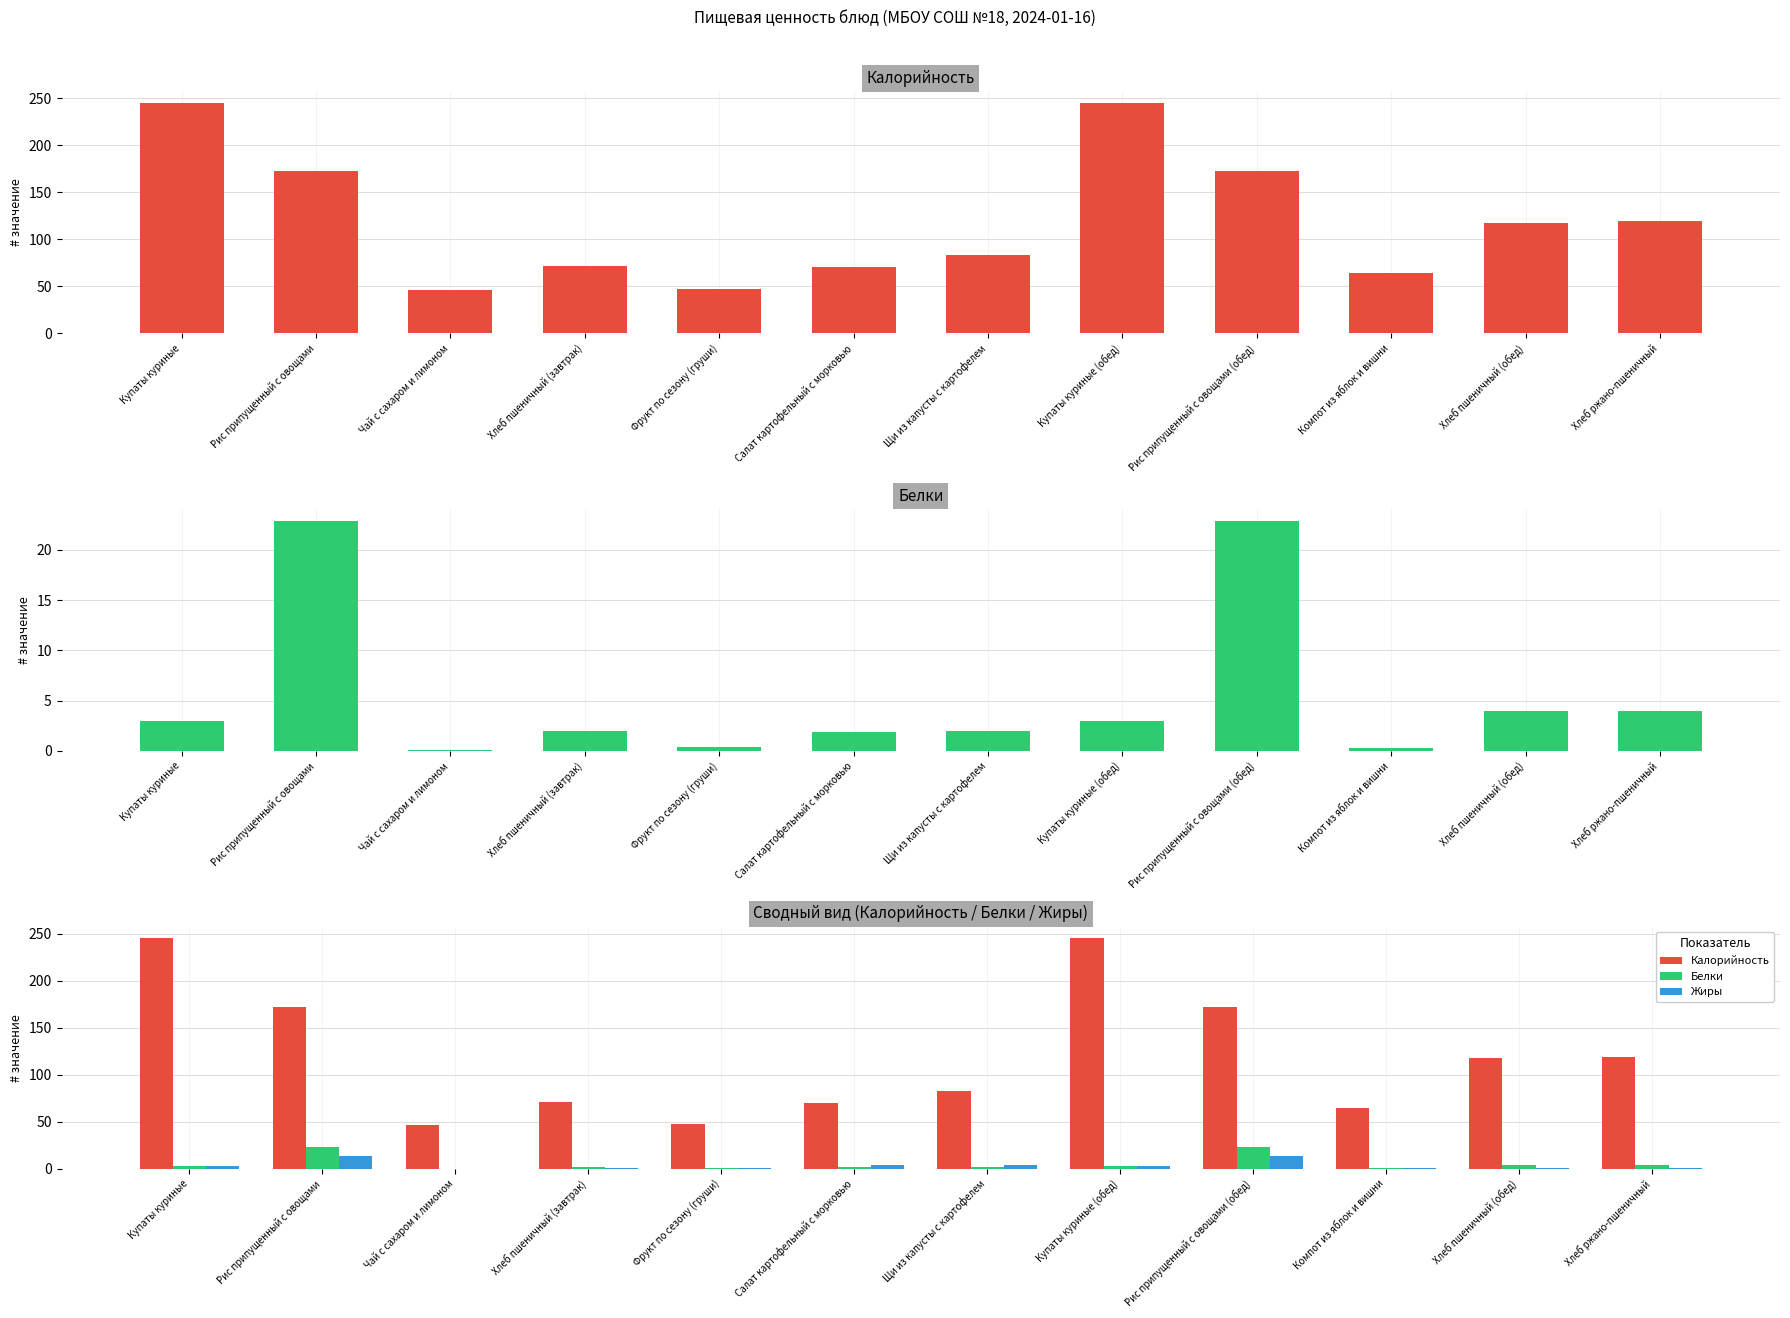

At which label does Белки first exceed 3?

Рис припущенный с овощами